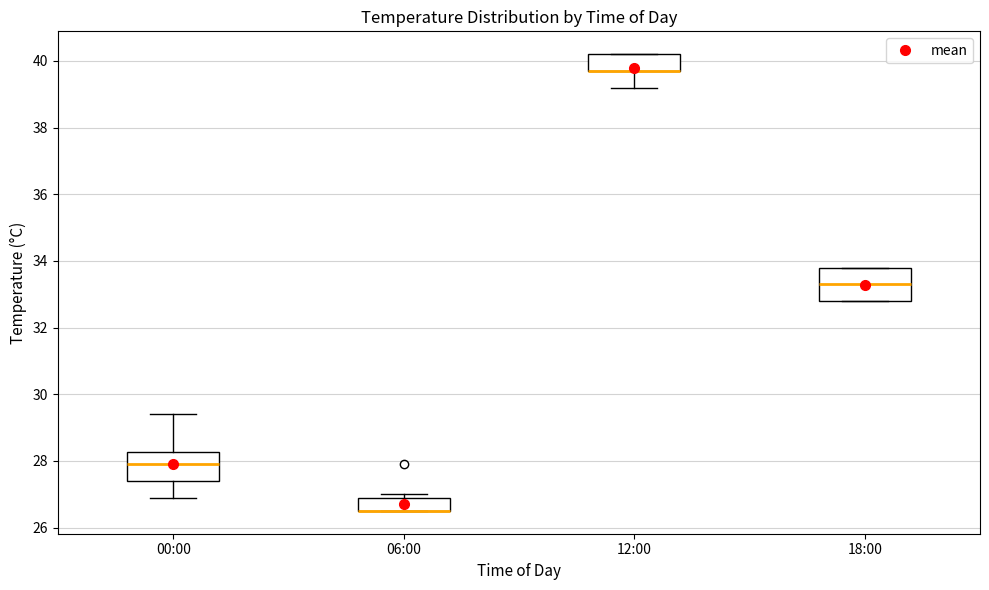

Where is the lower edge of the box for 06:00 on the y-axis? The values are not printed on the chart, so give them approximately, as read against the axis.

26.6